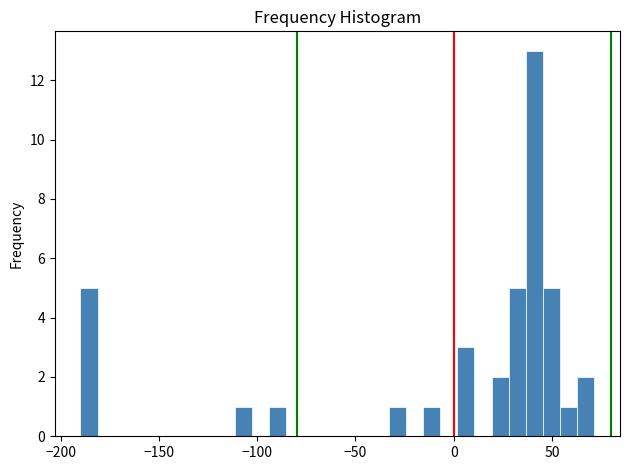

Read against the x-axis, roughly where is the centre of the tallest bar?

40